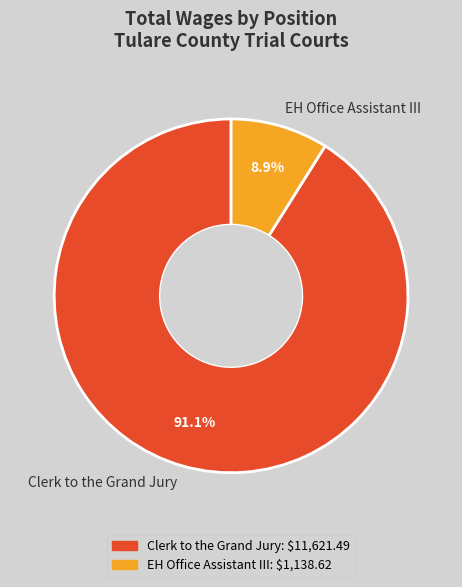

Which slice represents more than half of the pie?

Clerk to the Grand Jury